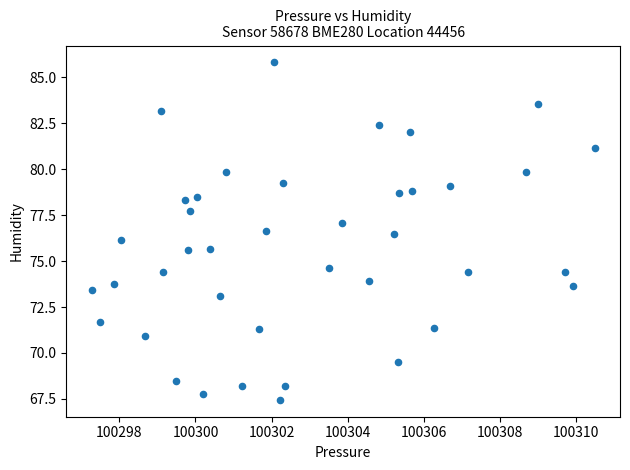

What is the range of X values (max minus min)?

13.2